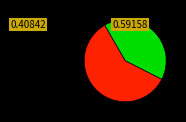

Does any single category account for the majority?

Yes